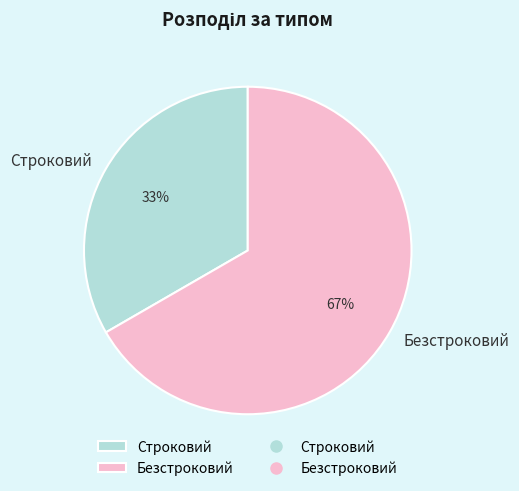

Rank the categories by value from highest to lowest.

Безстроковий, Строковий